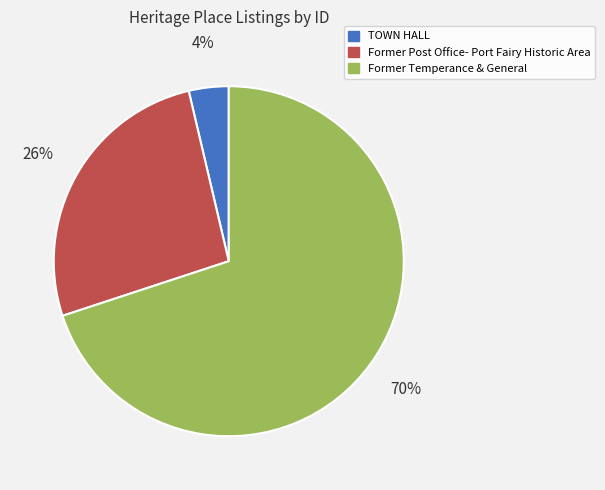

To the nearest percent, what is the combined percentage of Former Temperance & General and TOWN HALL?

74%